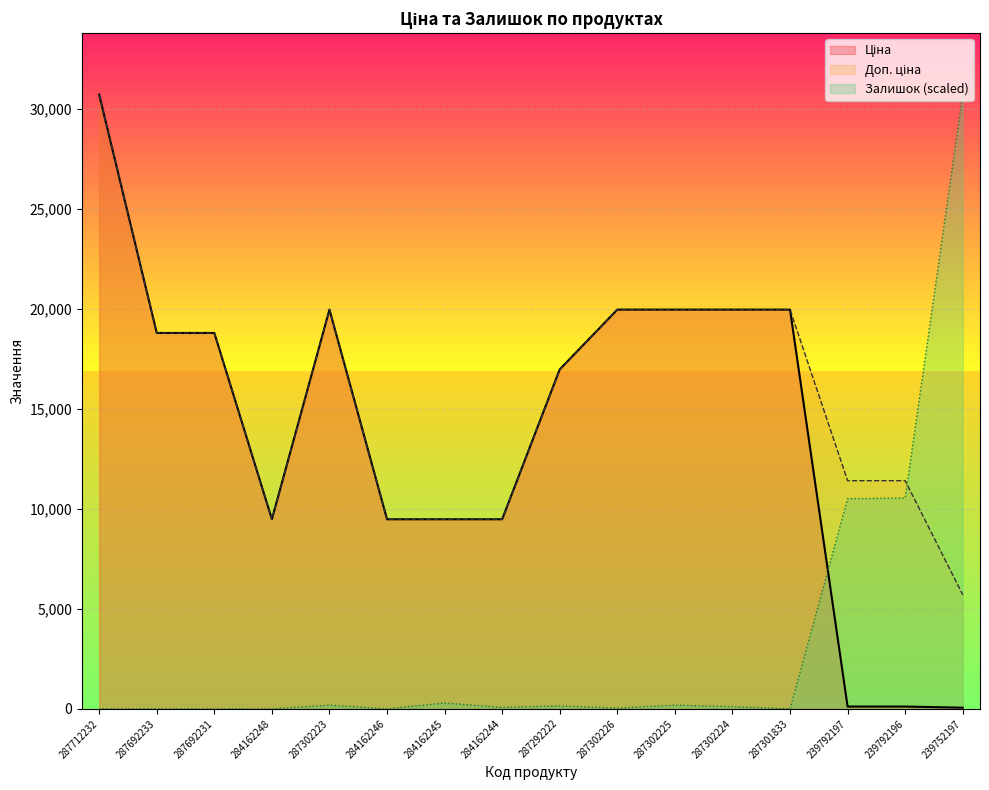

Is the value of Доп. ціна at 287302225 greater than the value of Ціна at 239752197?

Yes